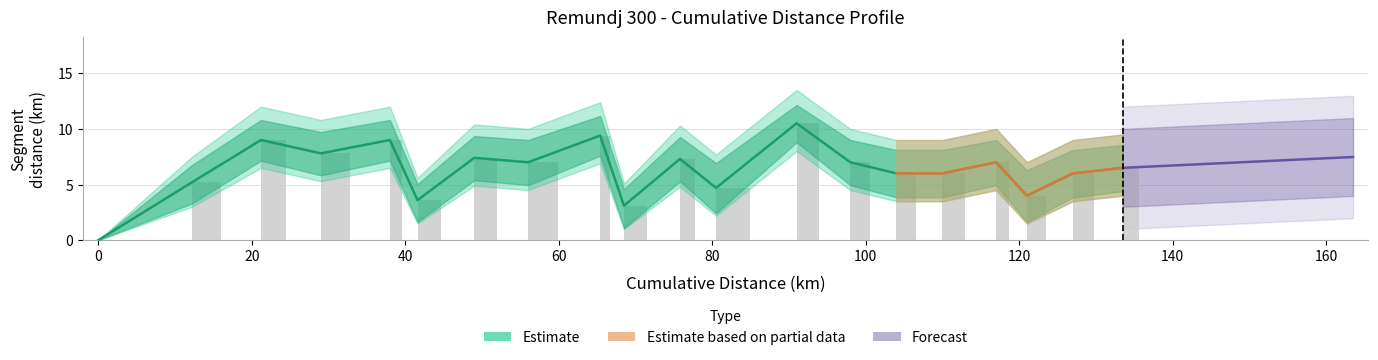

Which has a higher value, 133.5 or 41.6?

133.5